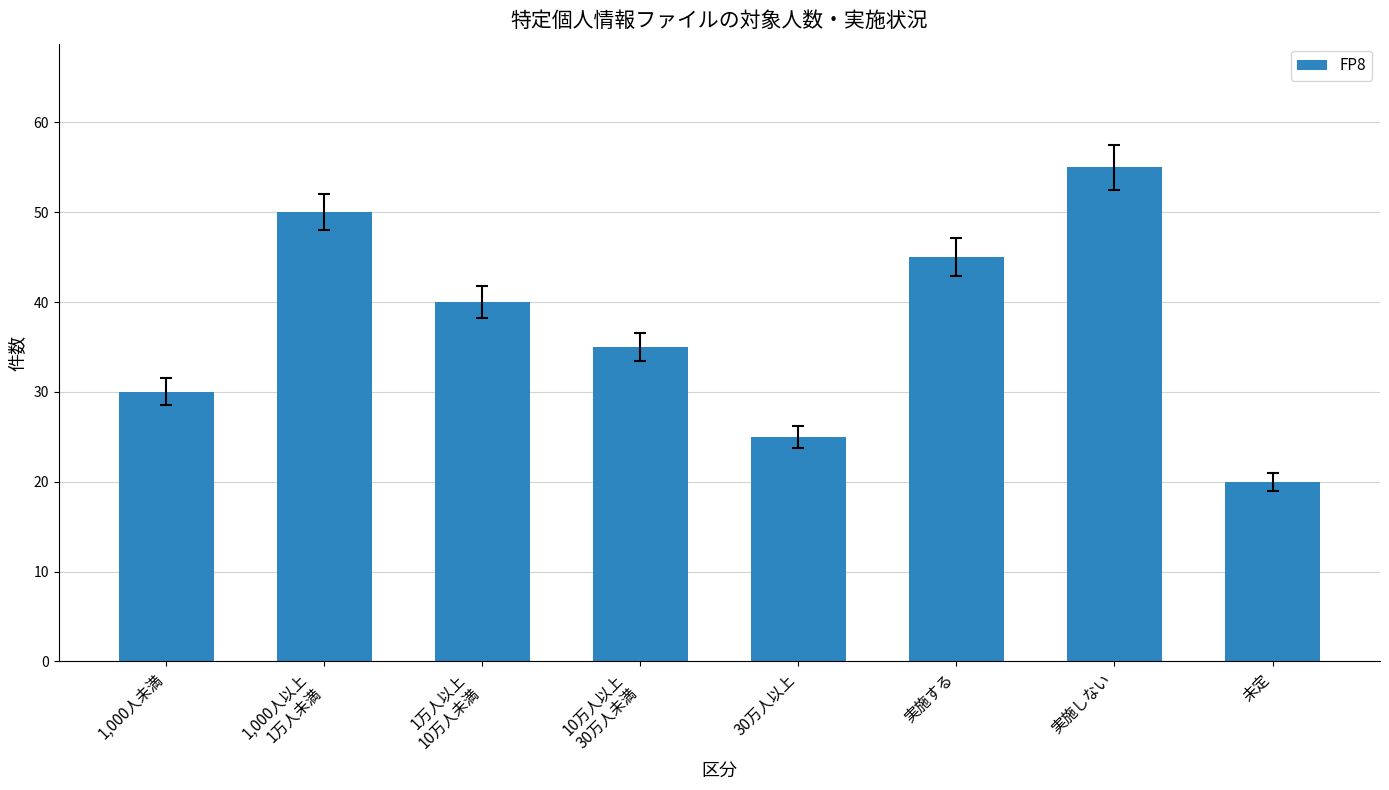

How many bars are there in total?

8